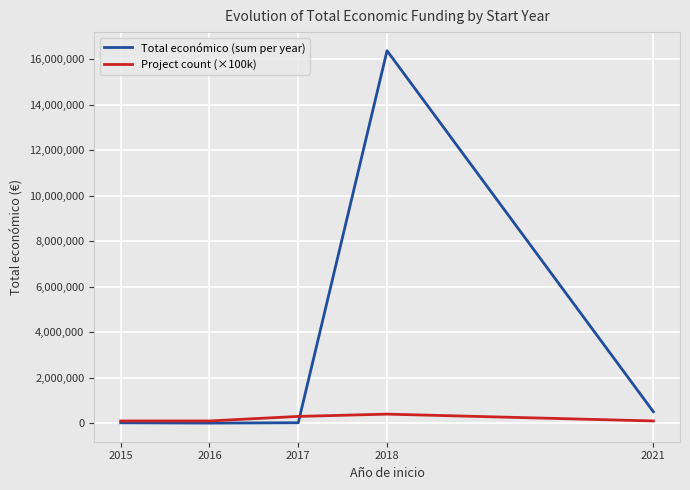

Which series has the widest spread of values?

Total económico (sum per year)